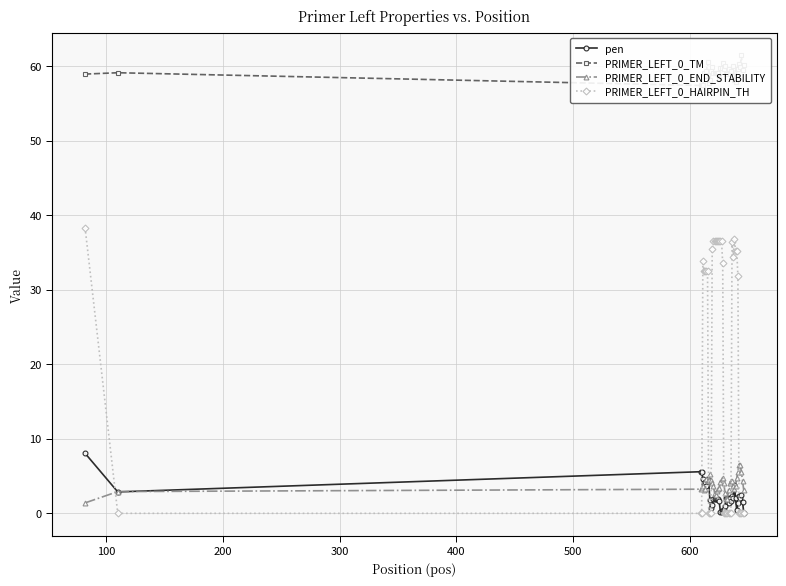

After their last crossing, which series has the higher values: PRIMER_LEFT_0_END_STABILITY or PRIMER_LEFT_0_HAIRPIN_TH?

PRIMER_LEFT_0_END_STABILITY